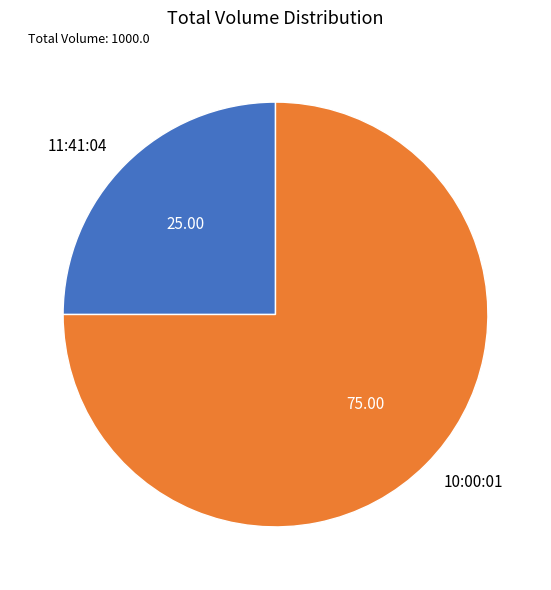

What is the ratio of the value at 11:41:04 to the value at 10:00:01?

0.3